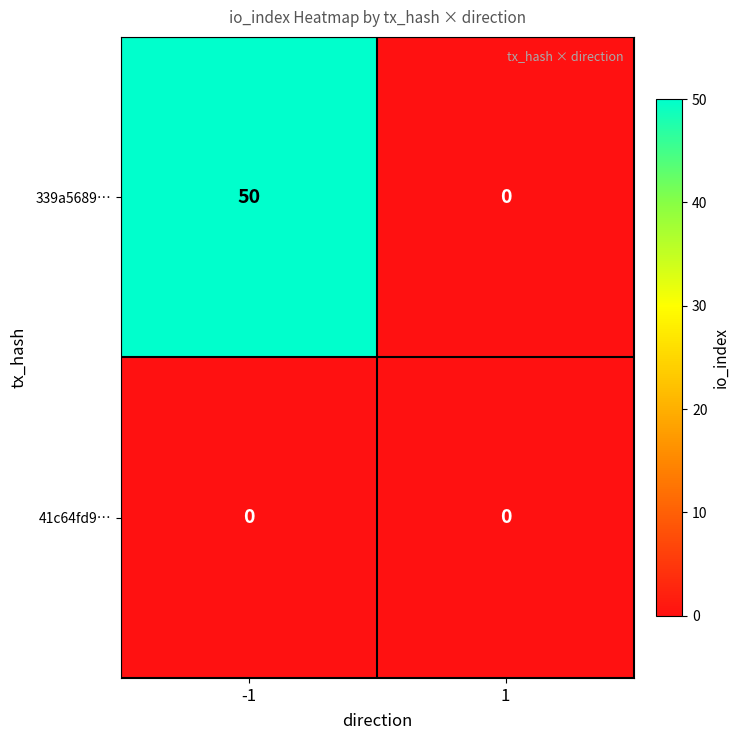

What is the difference between the 339a5689… values at -1 and 1?

50